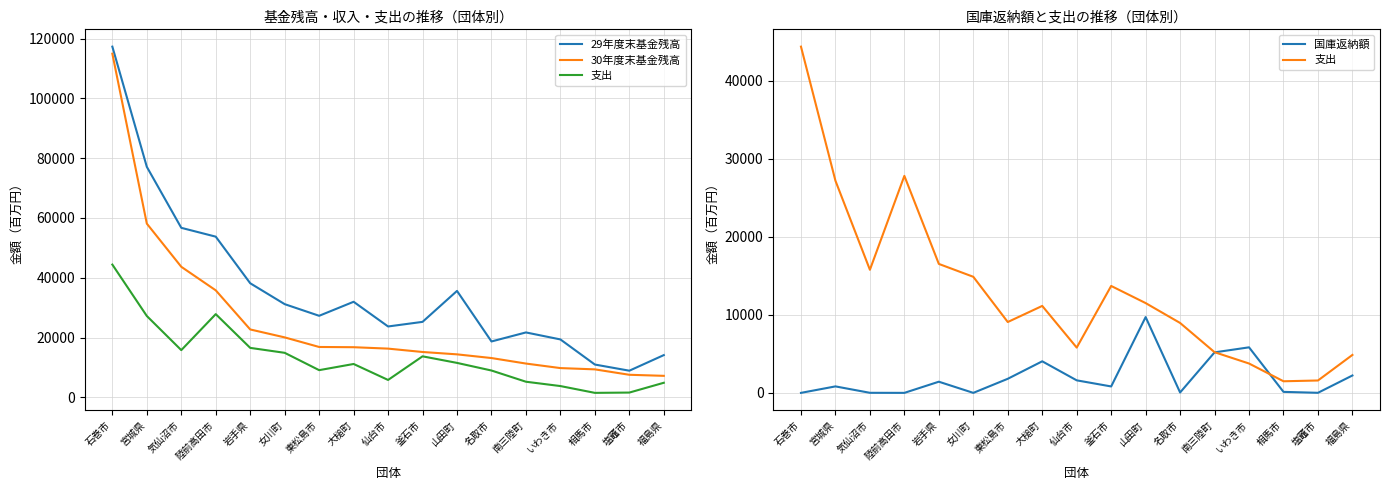

At which label does 30年度末基金残高 reach its peak?

石巻市